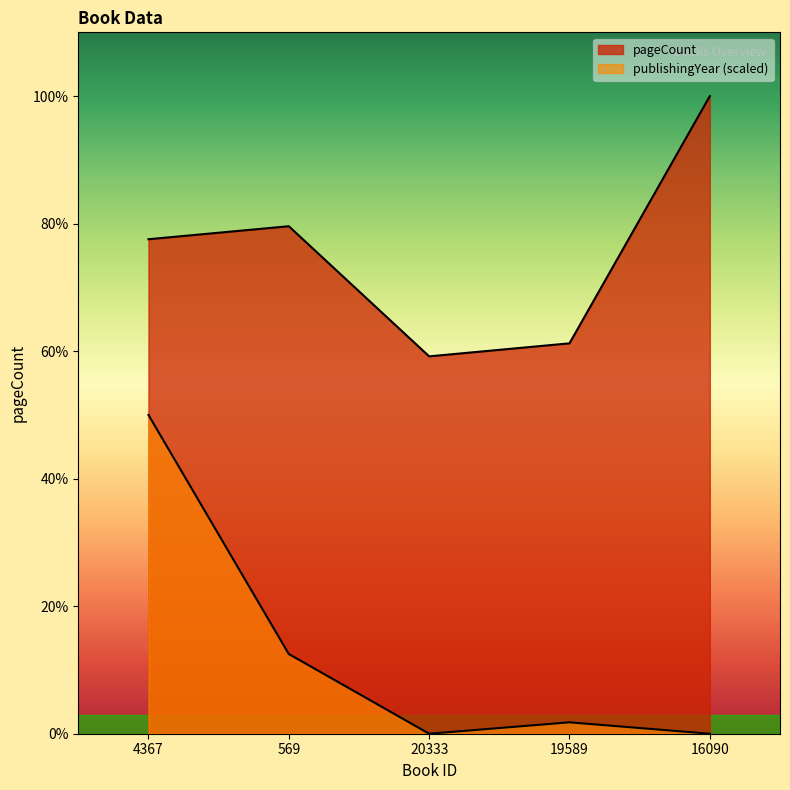

What is the difference between the publishingYear values at 4367 and 20333?

196